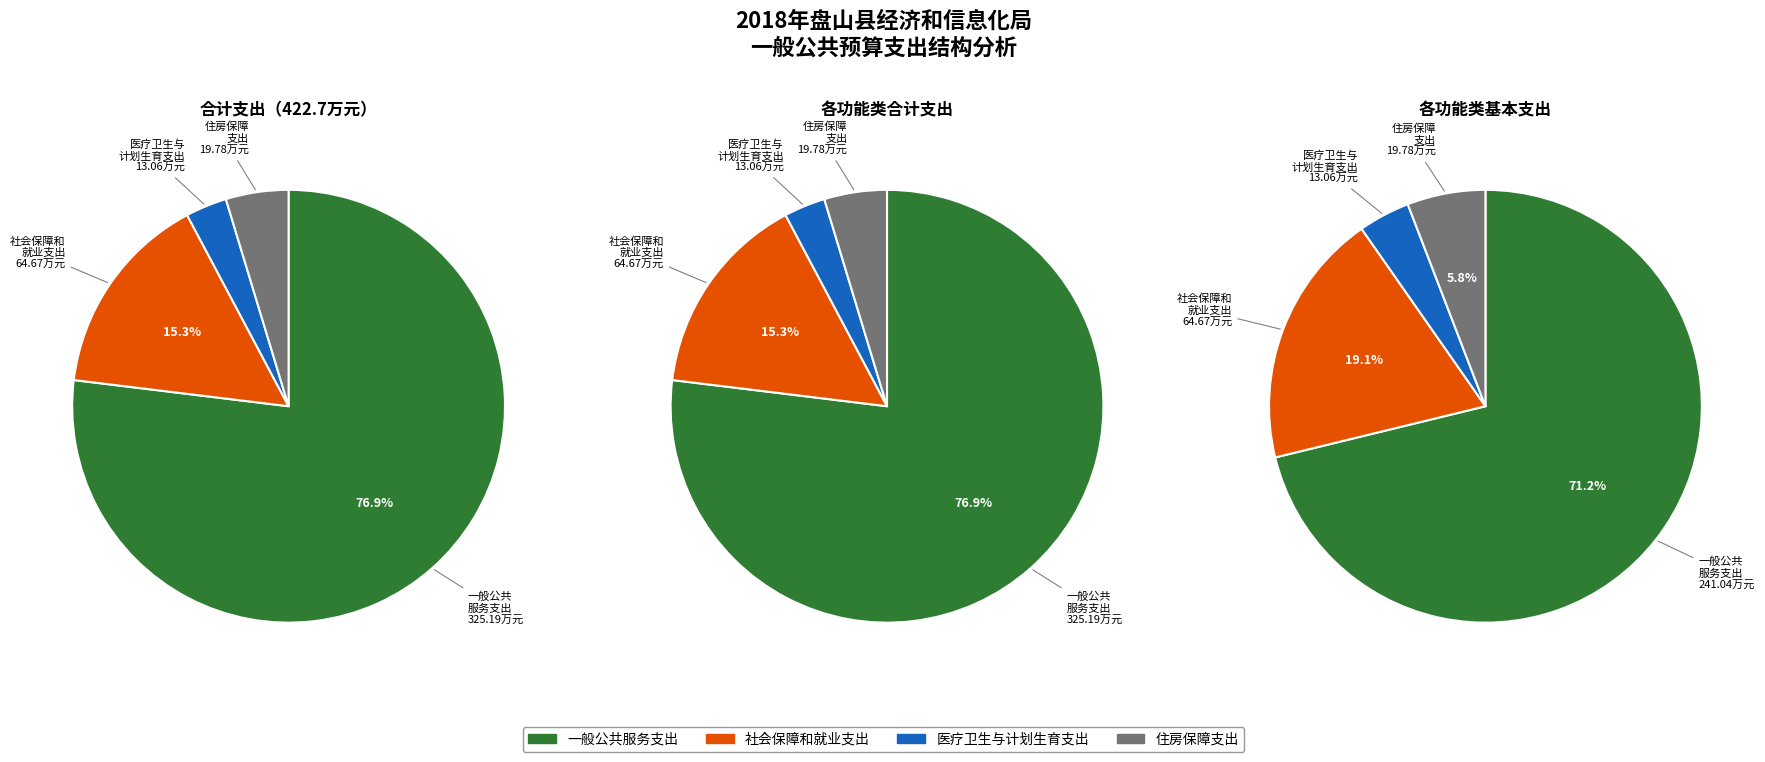

Is it true that 社会保障和就业支出 is 29% of the pie?

False